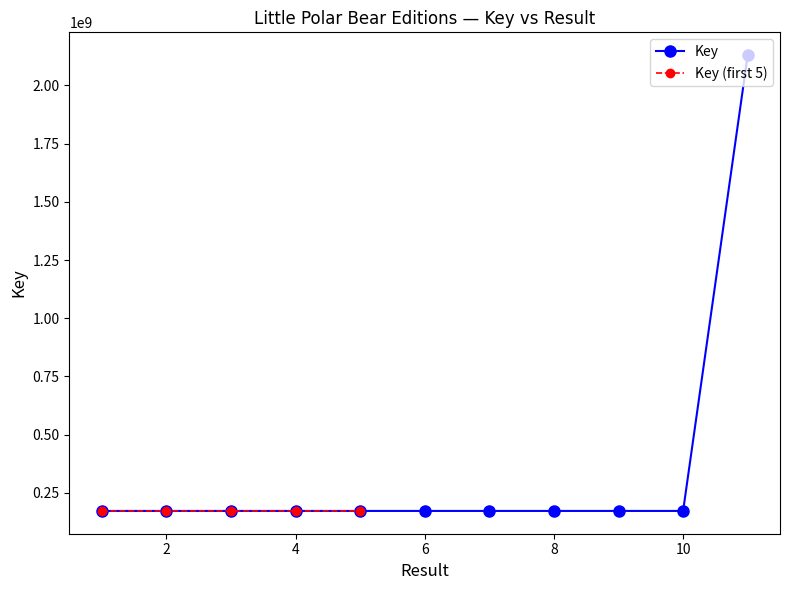

List the labels in order of value, largest first.

11, 7, 3, 9, 4, 5, 1, 6, 2, 8, 10